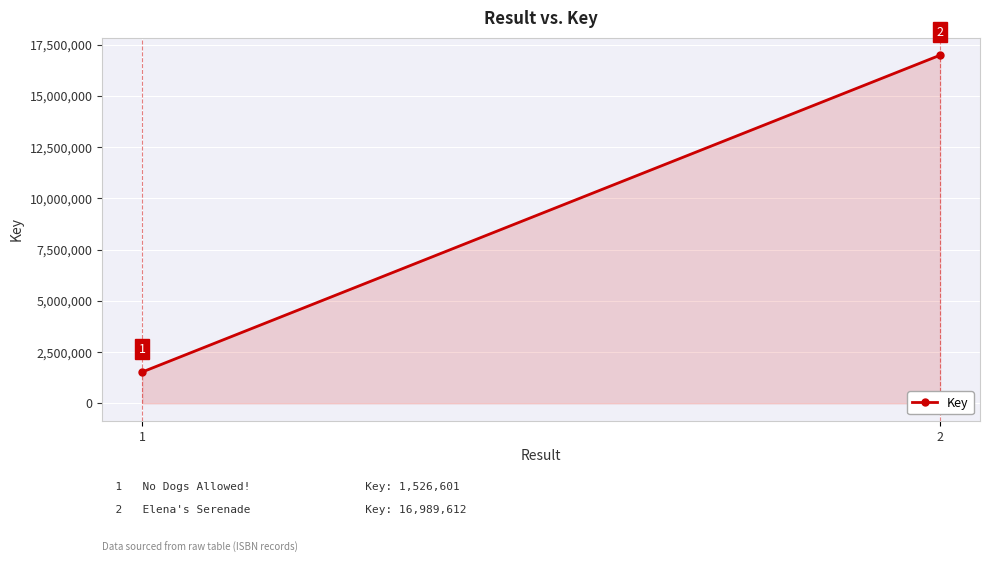

The value at 2 is 16989612. True or false?

True